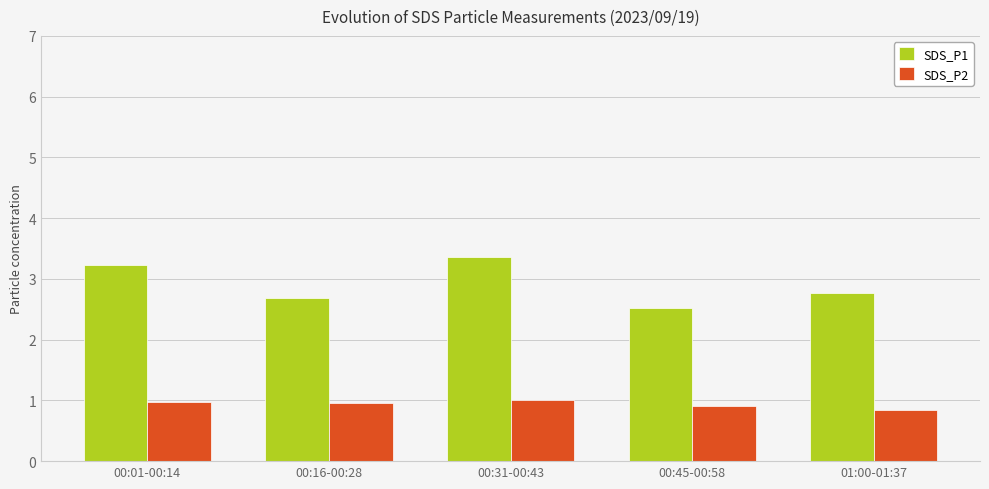

What is the difference between the maximum and minimum values in the SDS_P2 series?

0.2